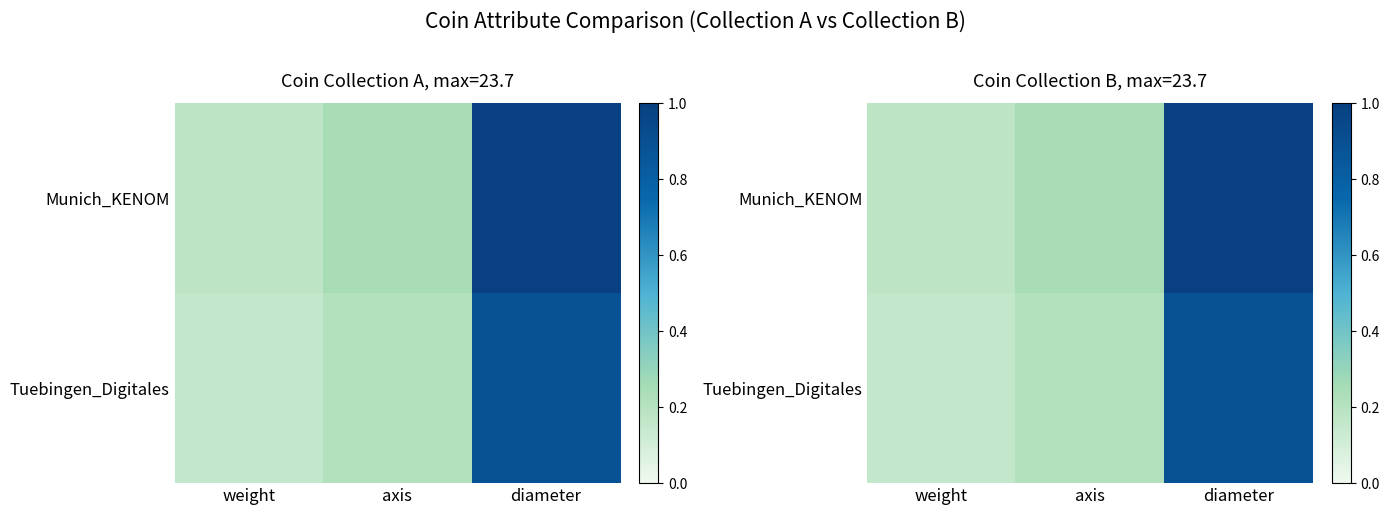

How many Munich_KENOM values are between 0 and 1?

3